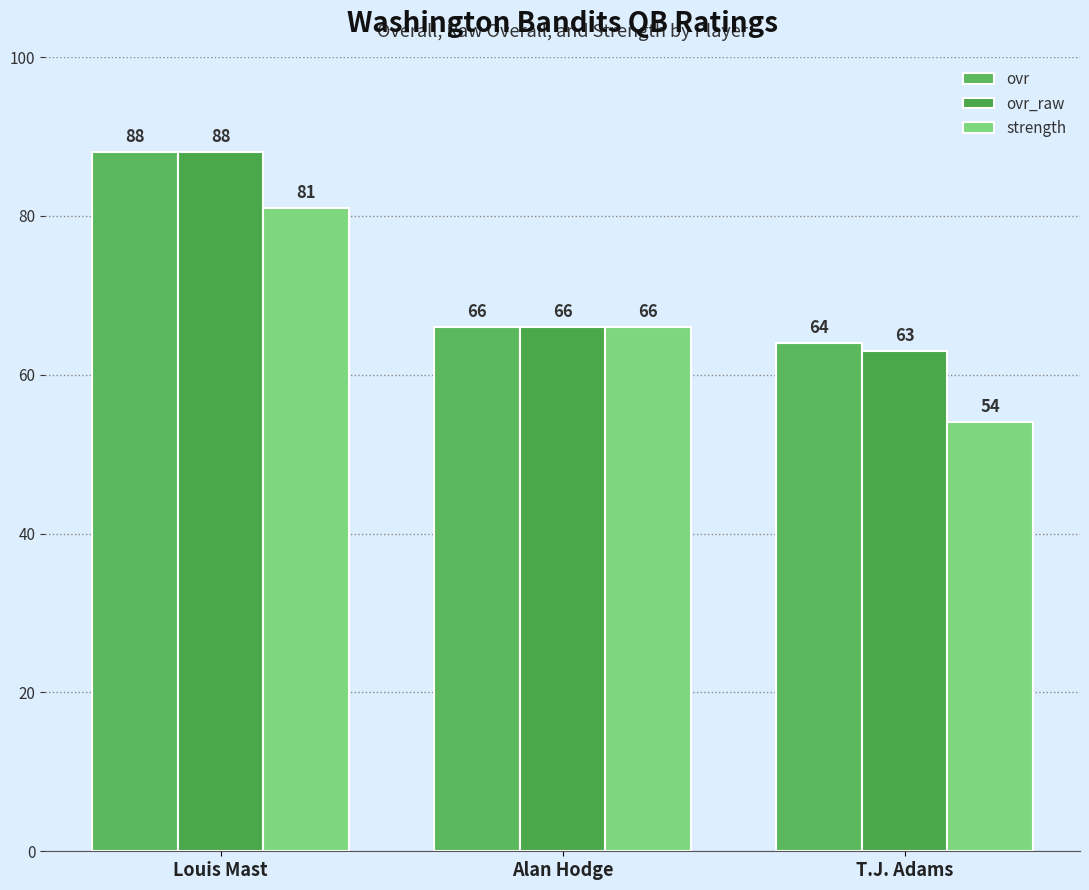

What position from the right is Alan Hodge?

2